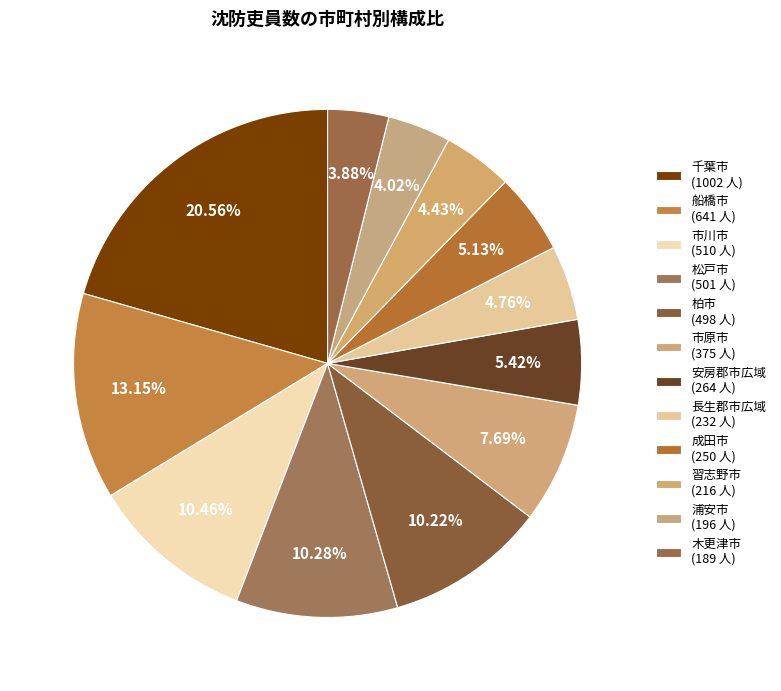

How many segments does this pie chart have?

12